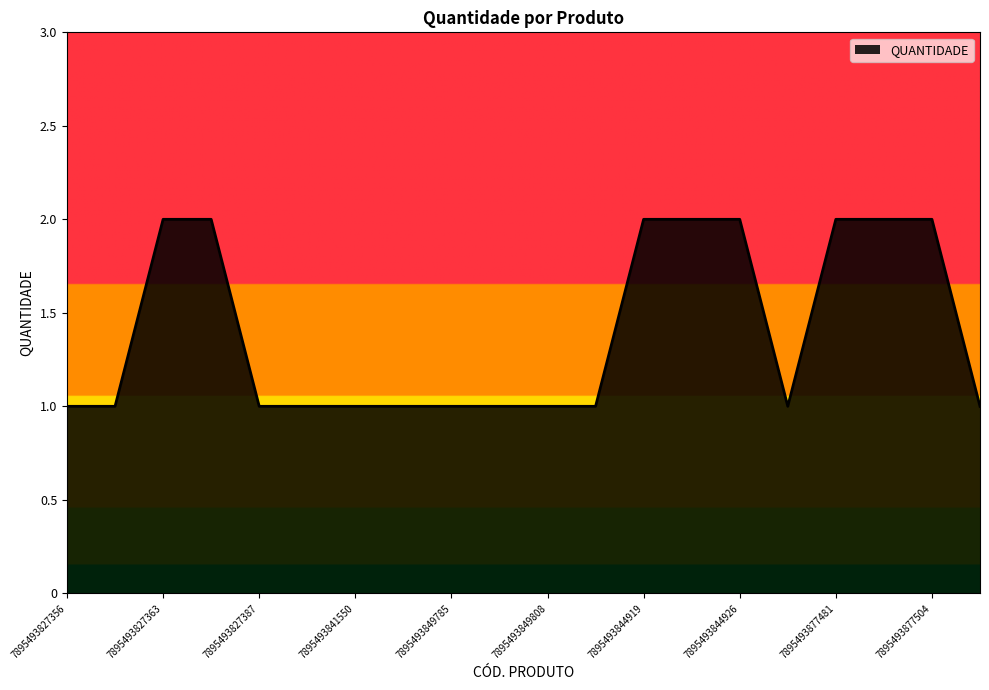

How many lines are shown in the chart?

1